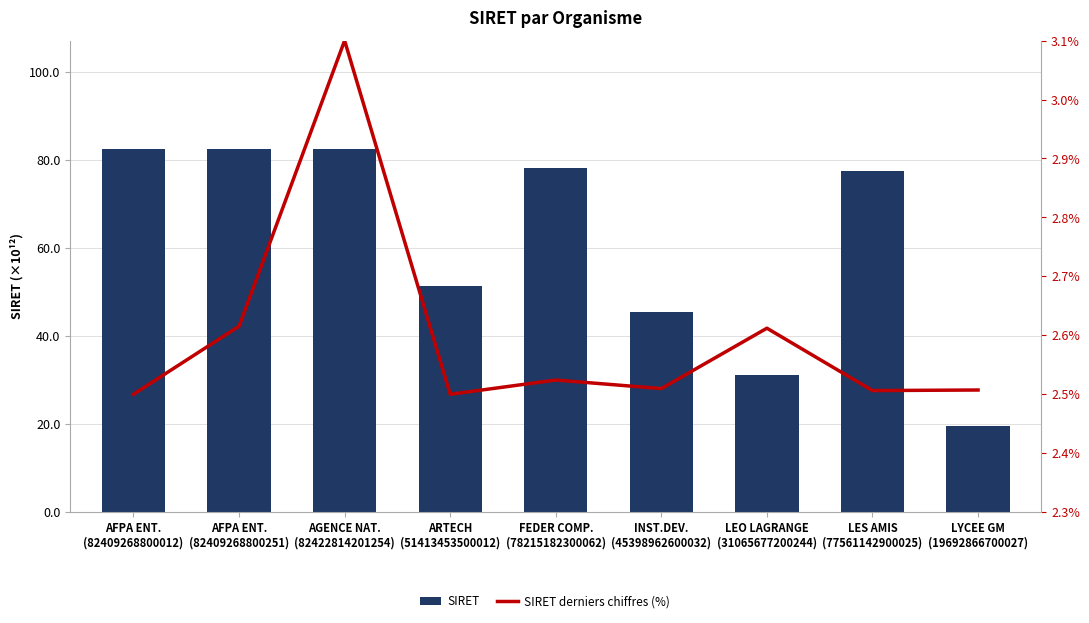

Which series has the largest range (max minus min)?

SIRET